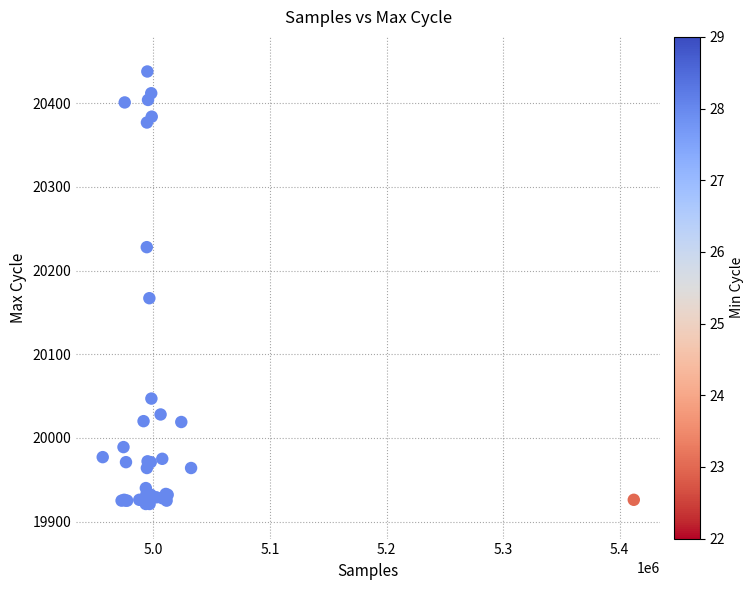

What Y value in the scatter plot is closest to 20179?

20167